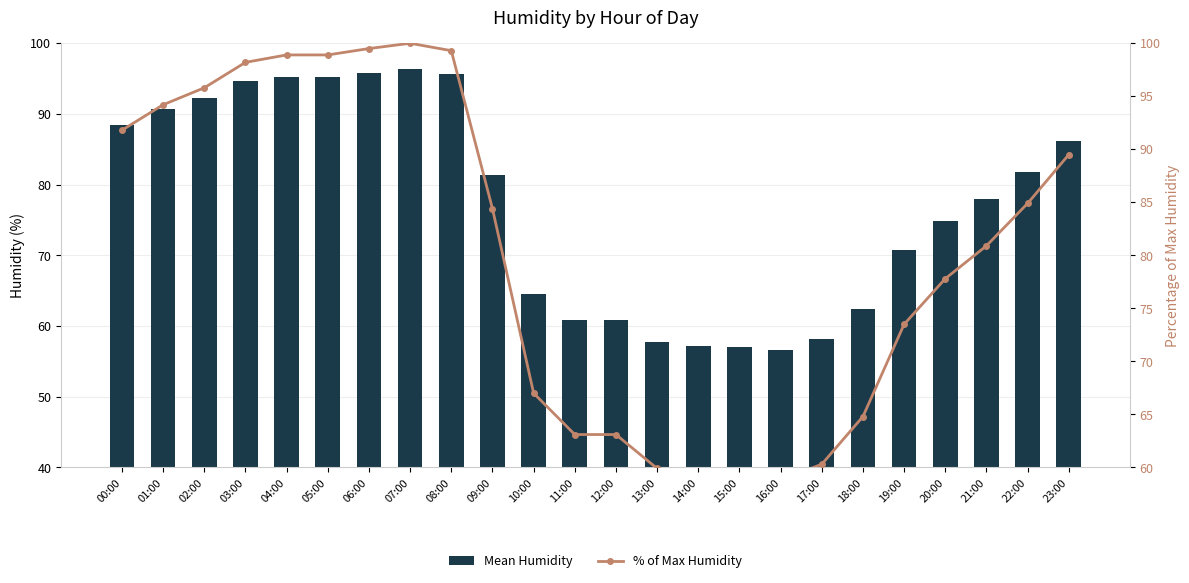

Which series changed the most between 08:00 and 12:00?

% of Max Humidity